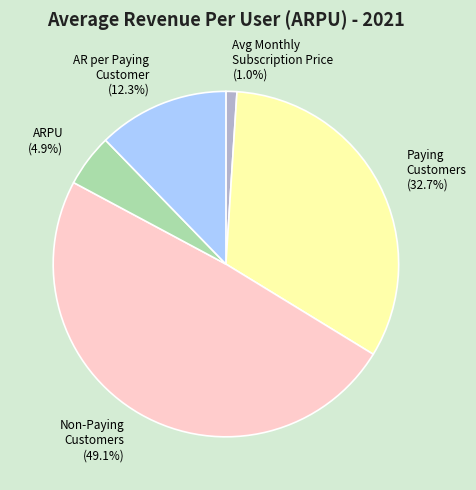

Is the sum of Avg Monthly Subscription Price and AR per Paying Customer greater than half?

No